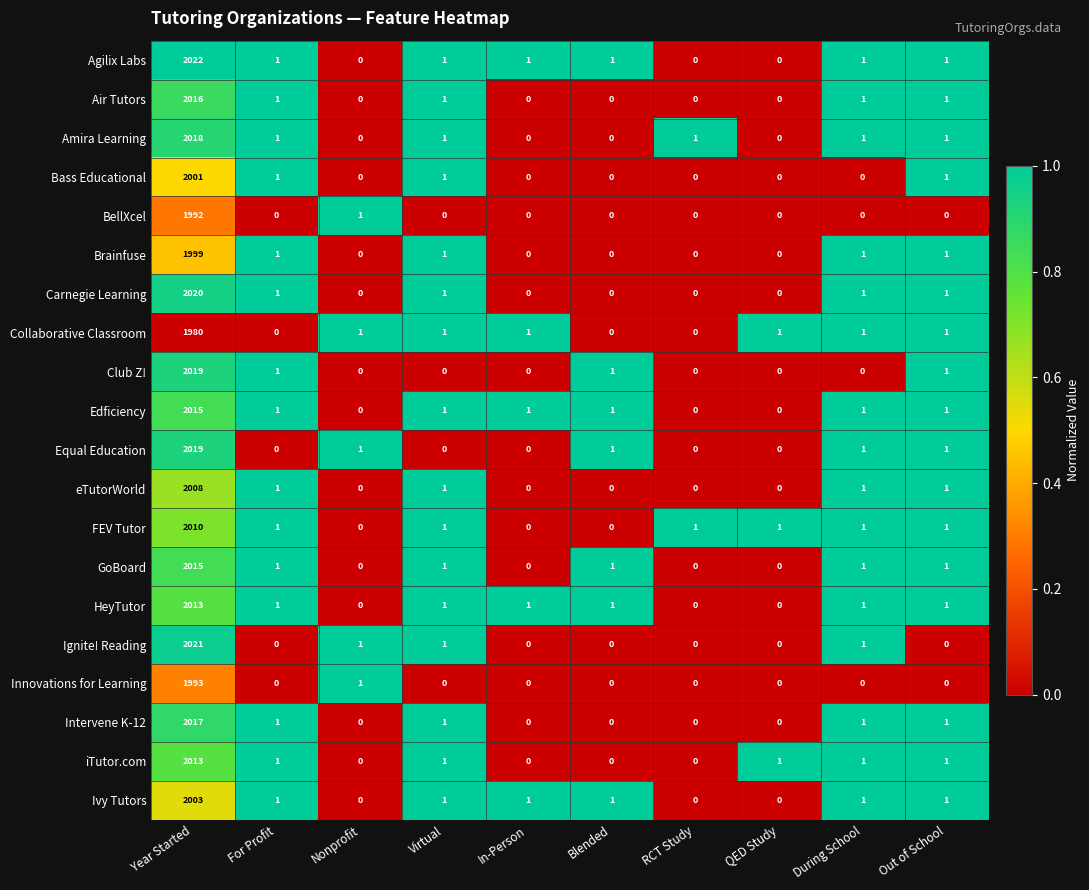

The value of Club Z! at During School is 0. True or false?

True